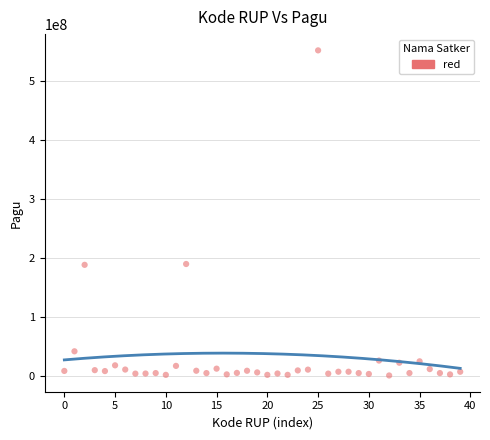

What is the range of Y values (max minus min)?

551390000